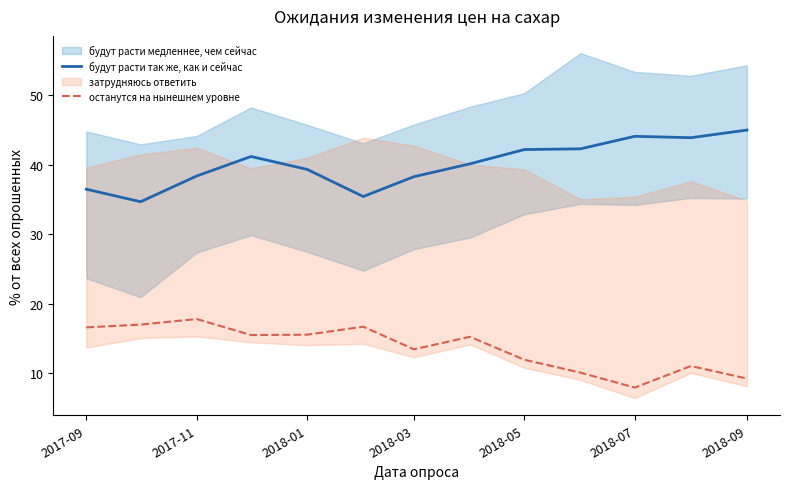

What position from the right is 2017-09?

13